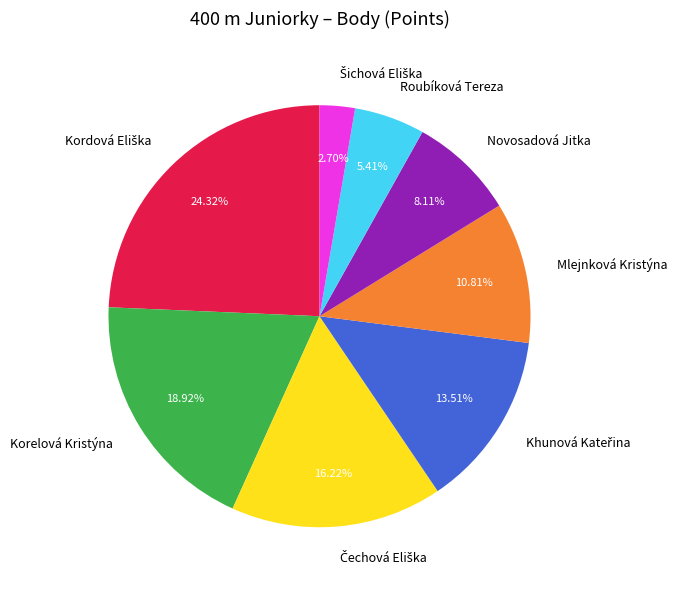

Is it true that Mlejnková Kristýna is 18% of the pie?

False